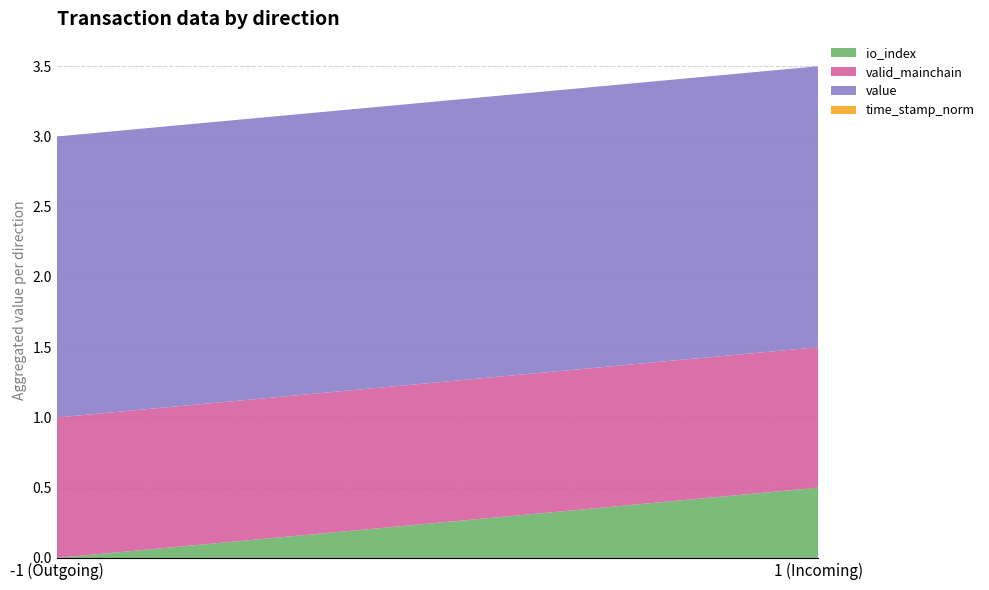

Reading right to left, list all the values displayed in this chart.

io_index: 1=0.5	-1=0.0
valid_mainchain: 1=1.0	-1=1.0
value: 1=2.0	-1=2.0
time_stamp_norm: 1=0.0	-1=0.0